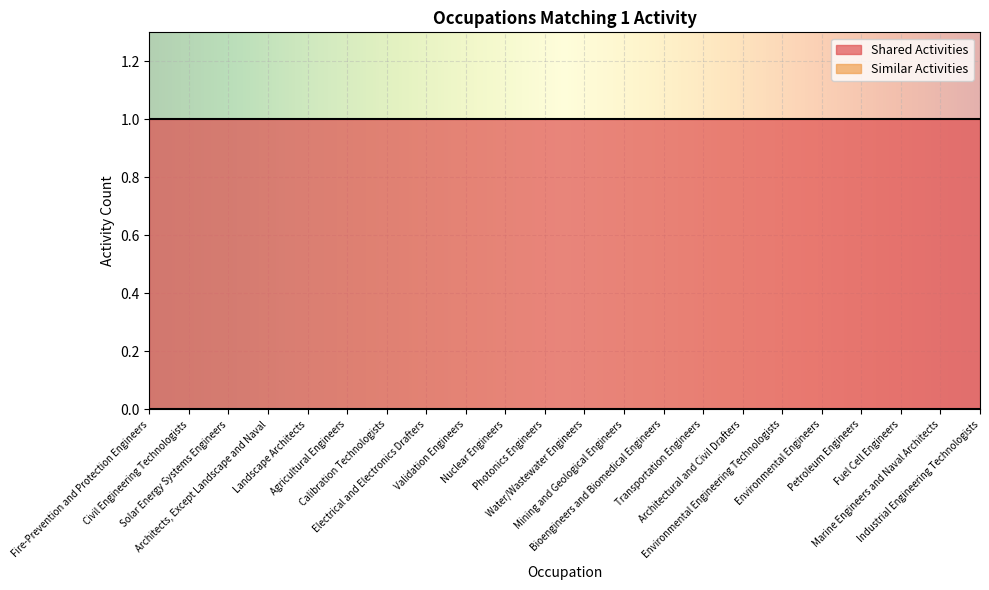

Which has a higher value, Environmental Engineering Technologists or Mining and Geological Engineers?

Environmental Engineering Technologists